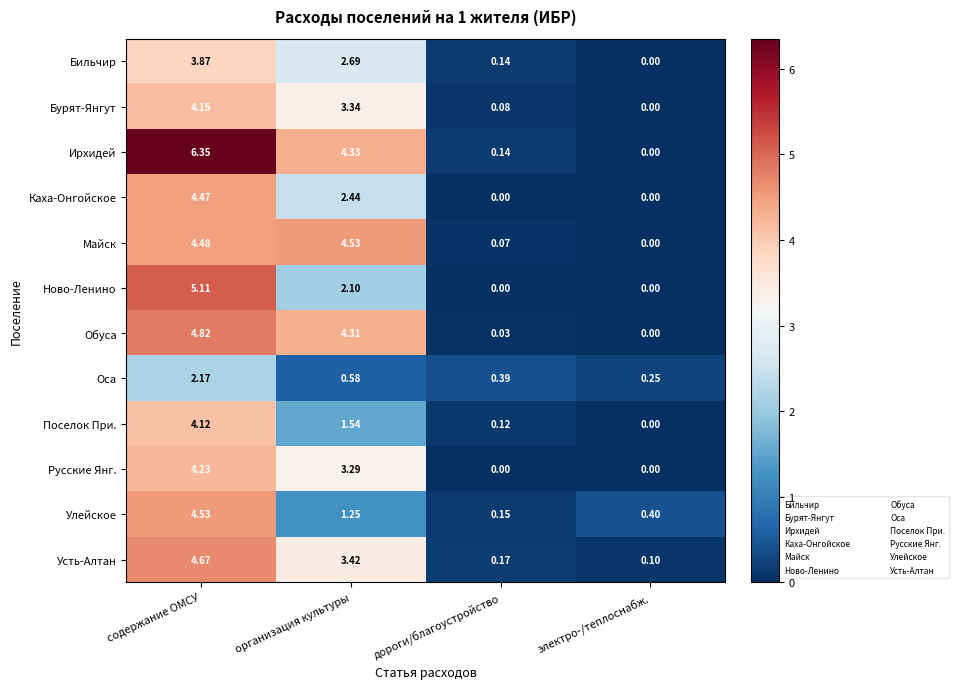

Is the value of Усть-Алтан at организация культуры greater than the value of Улейское at электро-/теплоснабж.?

Yes